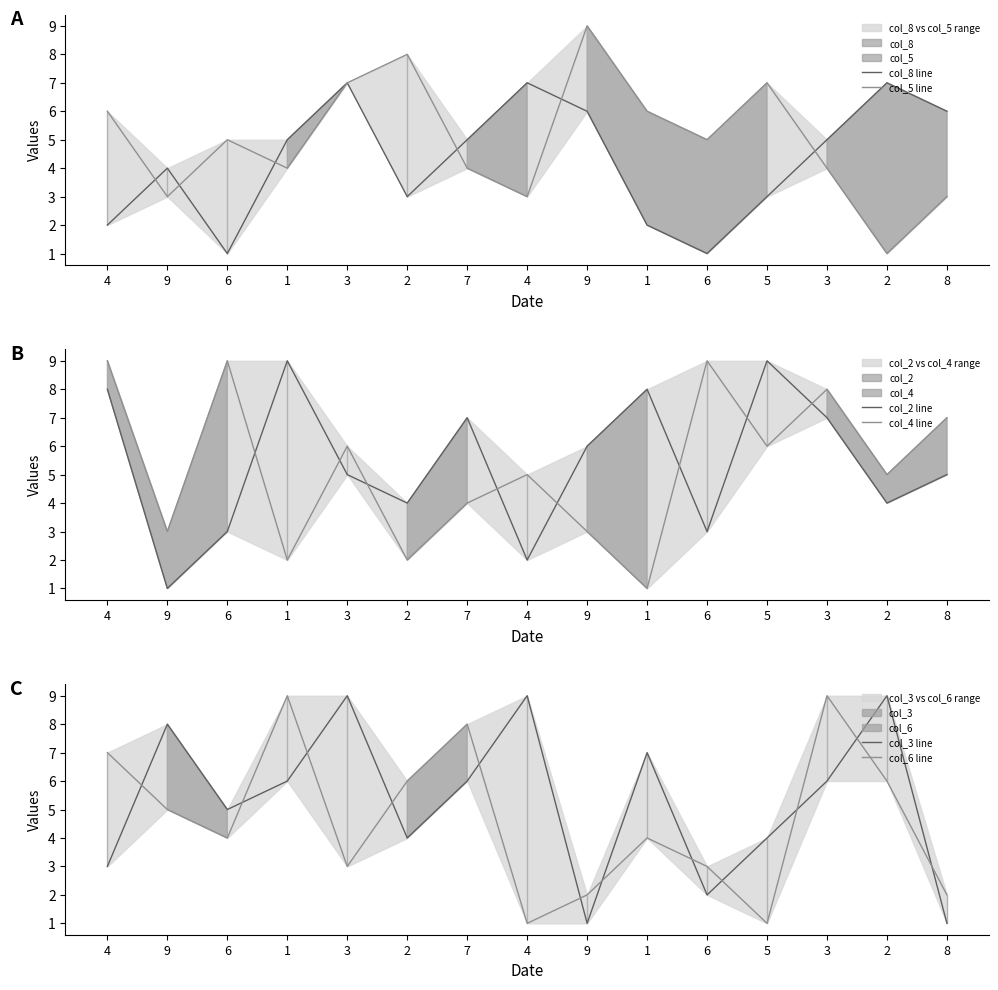

What is the value of the col_6 line point at the 14th from the left?

6